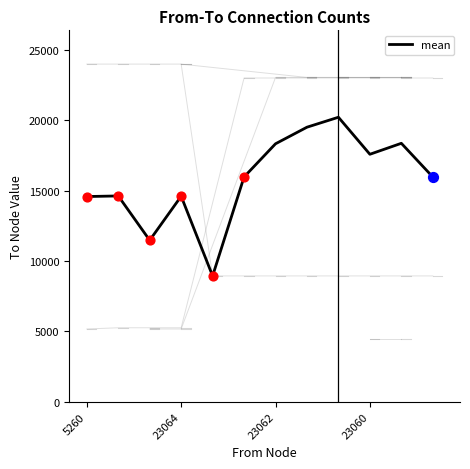

What is the lowest value of the mean series?

8947.0